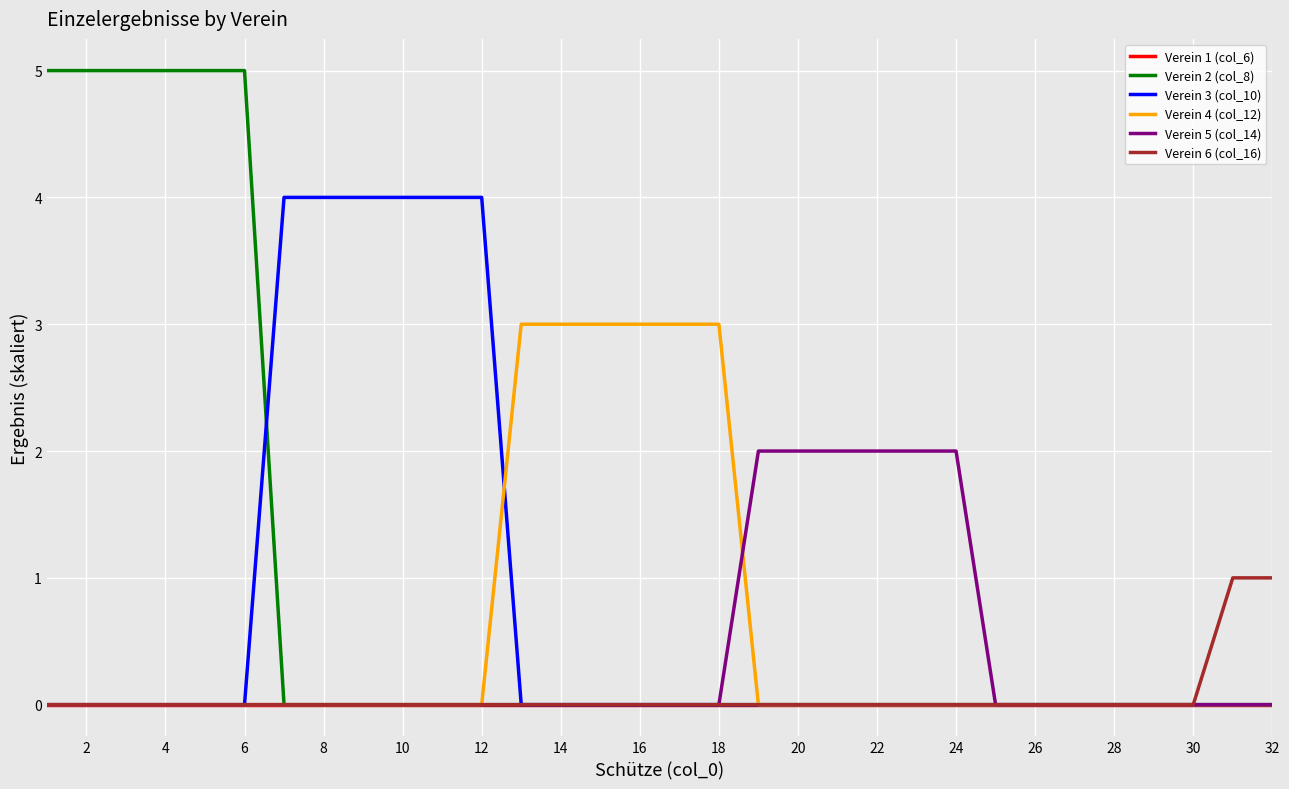

Which series has the widest spread of values?

Verein 2 (col_8)